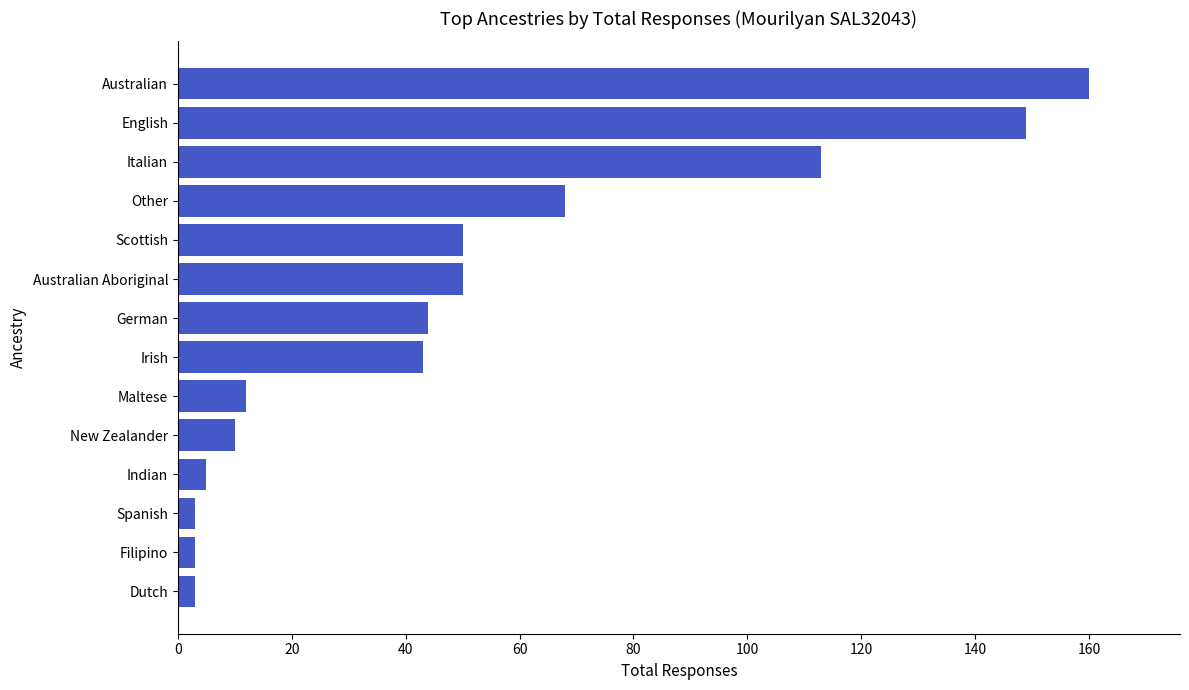

Where is the data nearest to the value 81?

Other